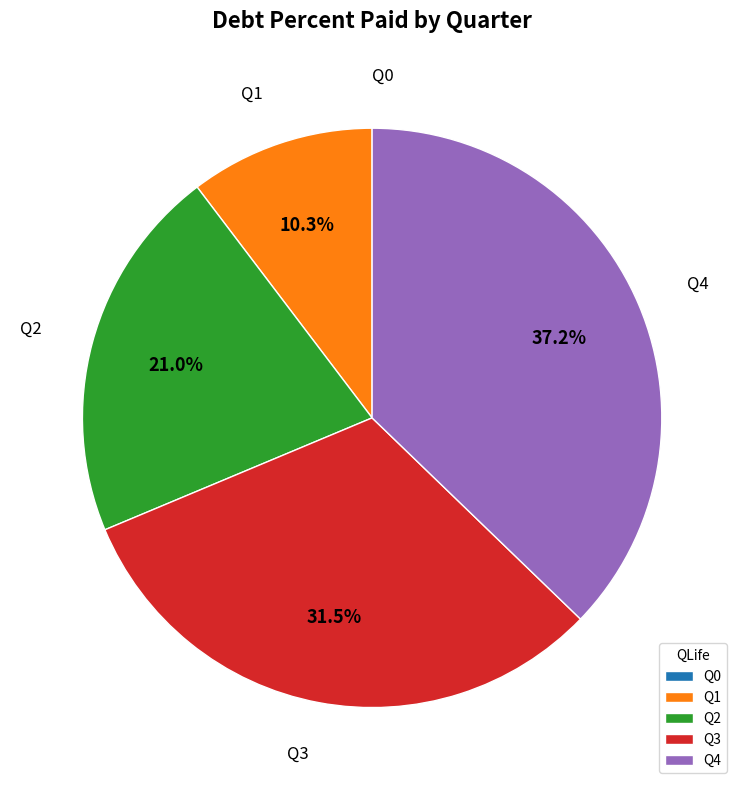

Do Q4 and Q1 together represent more than half of the pie?

No